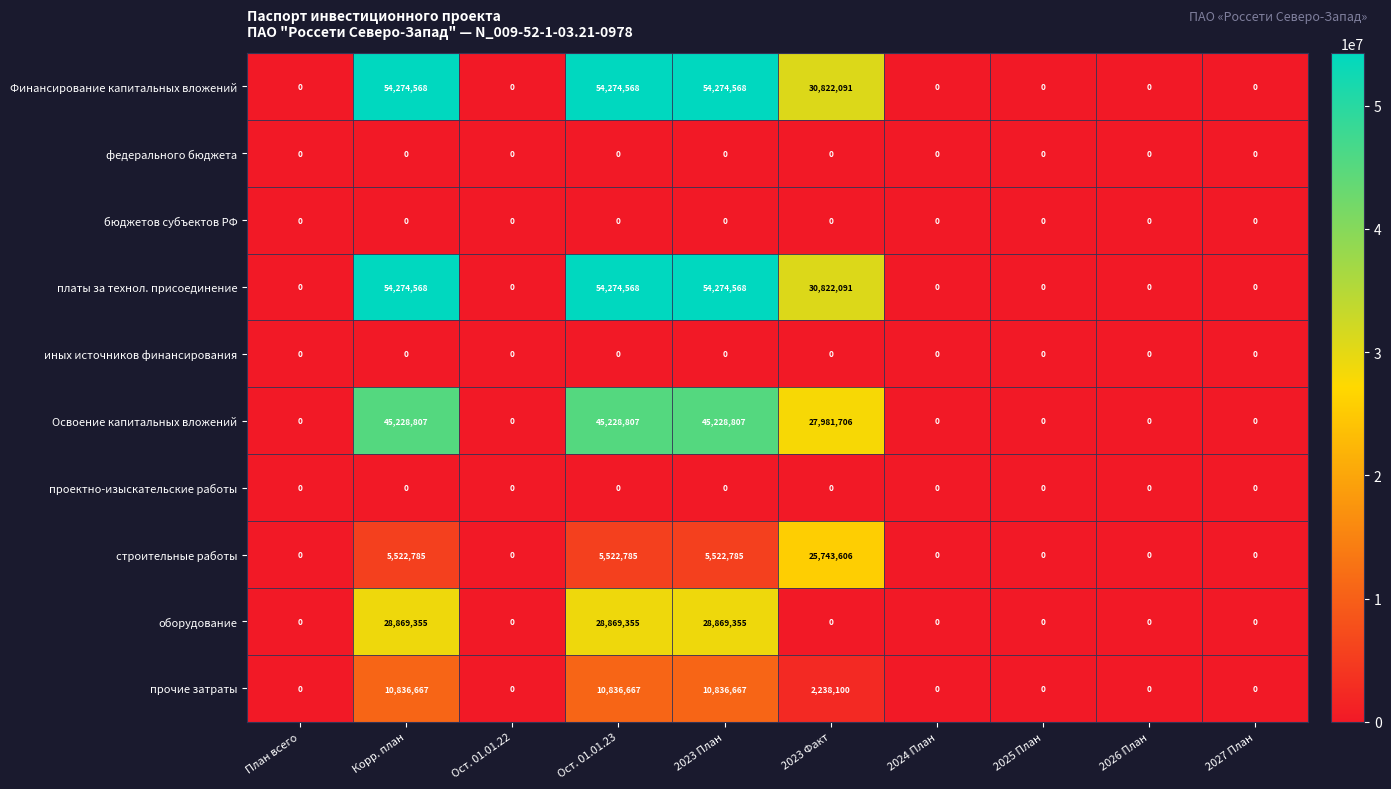

Is it true that иных источников финансирования equals 0 at 2027 План?

True